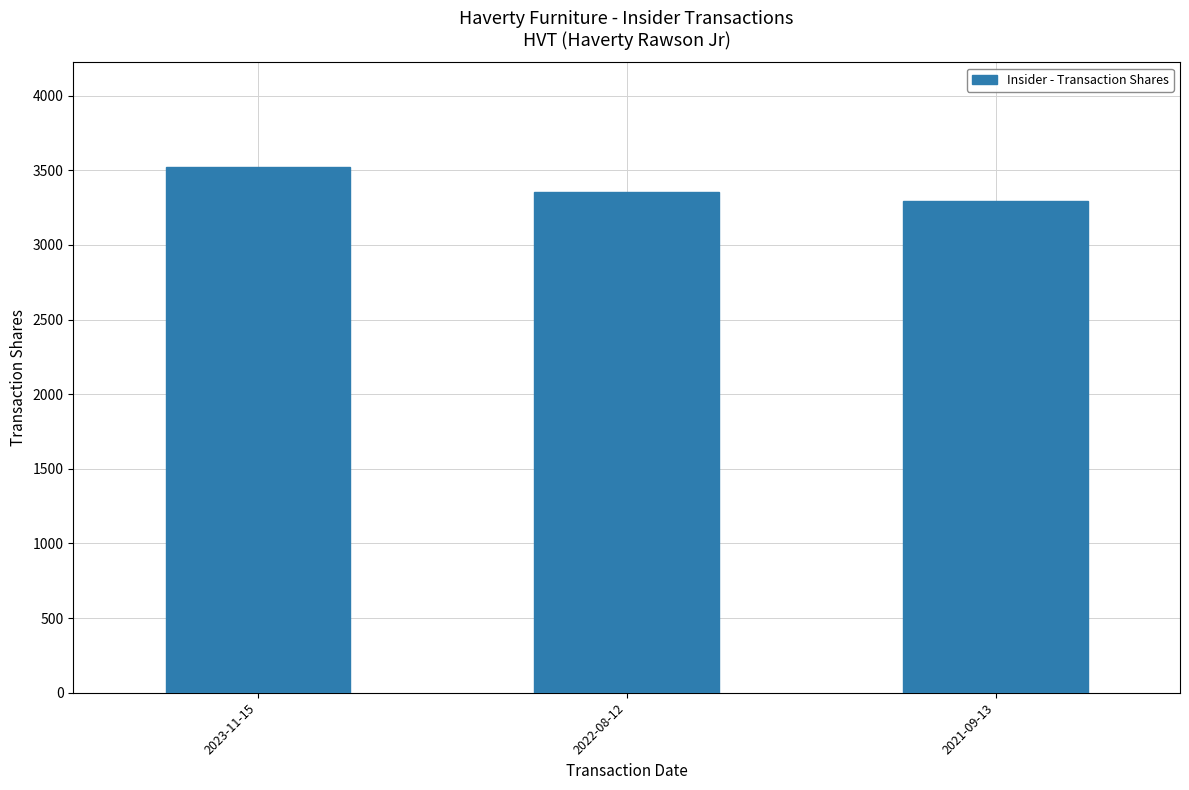

The value at 2023-11-15 is 3519. True or false?

True